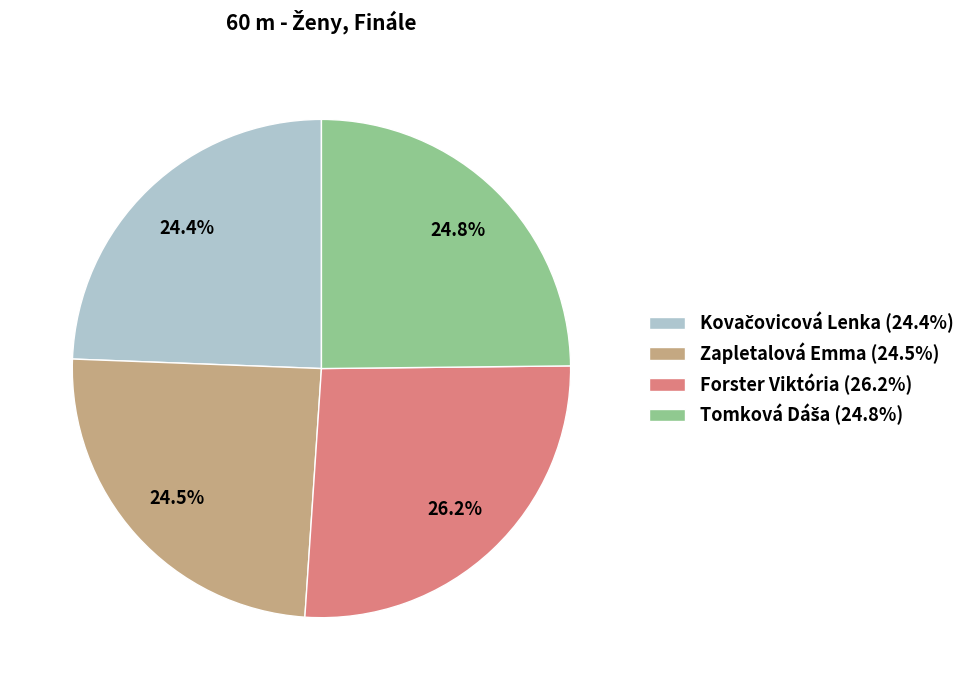

Is there a majority slice in this chart?

No